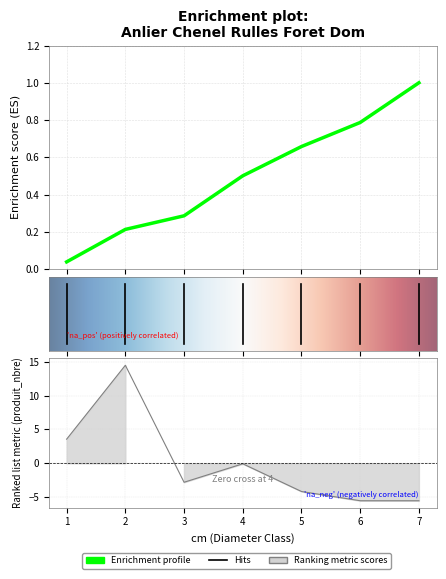

What is the difference between the highest and lowest values at 6?

6.3